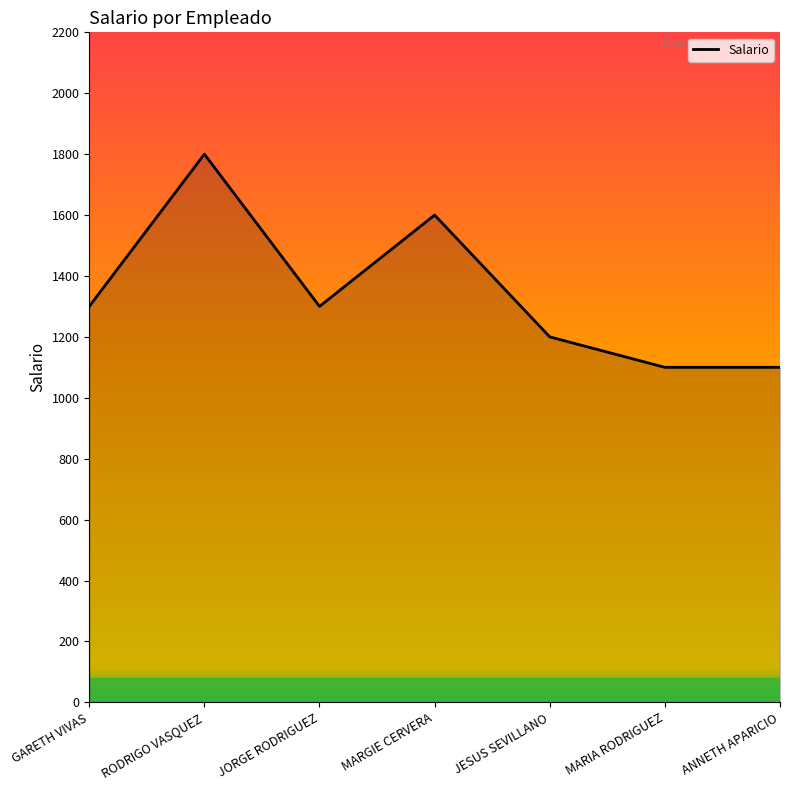

How many interior local peaks (higher than both neighbors) does the data have?

2